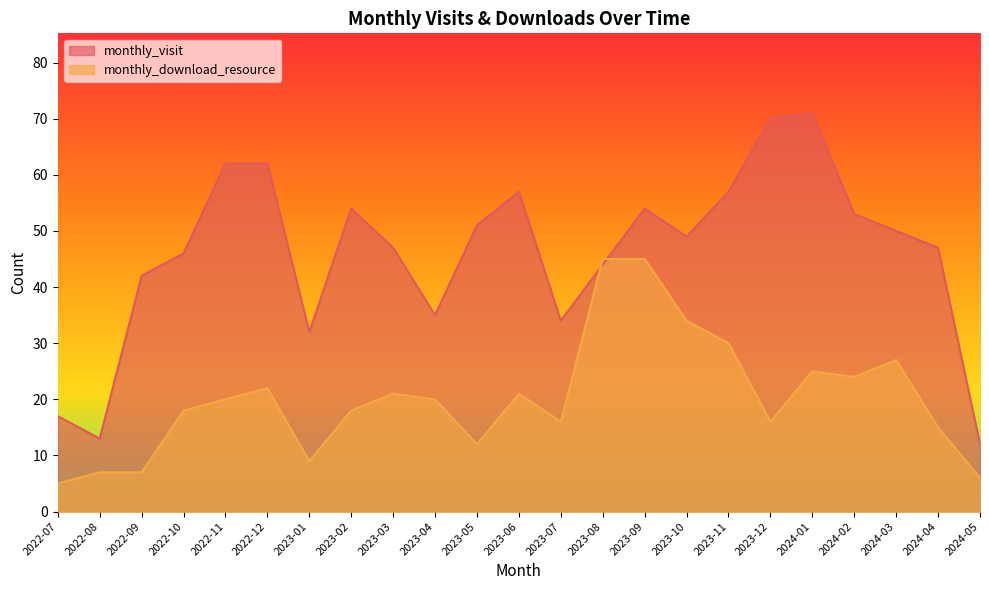

At 2023-03, list the series in order from largest to smallest.

monthly_visit, monthly_download_resource